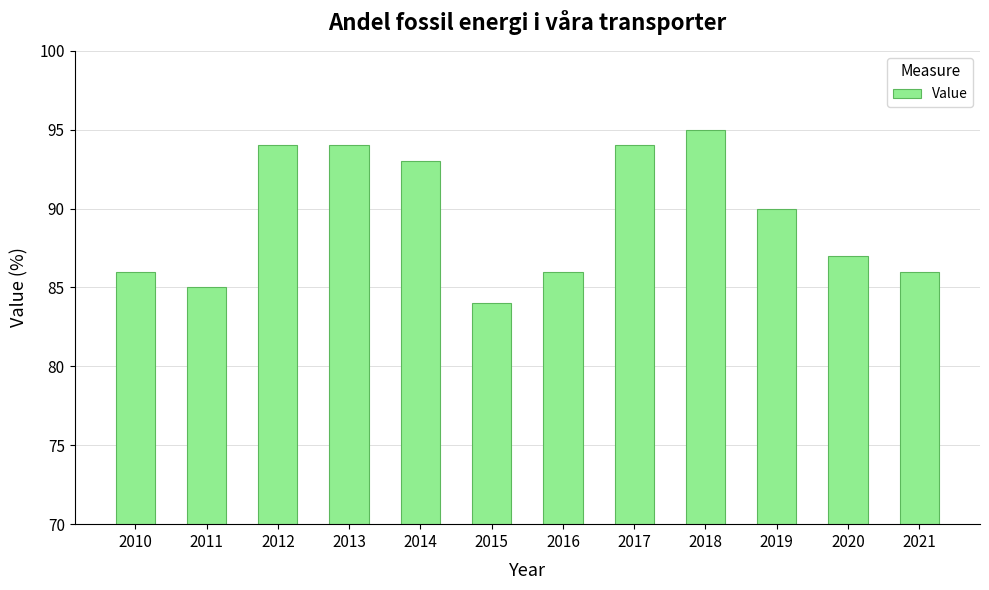

What is the difference between the values at 2012 and 2016?

8